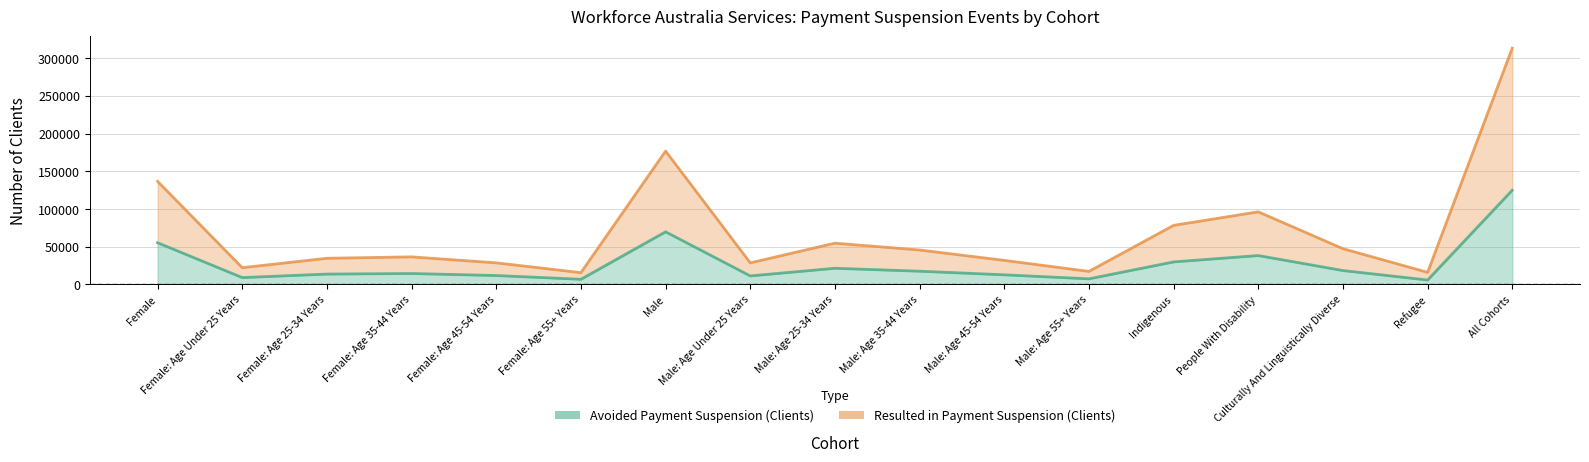

What is the value of the Resulted in Payment Suspension (Clients) point at the 6th from the left?

15480